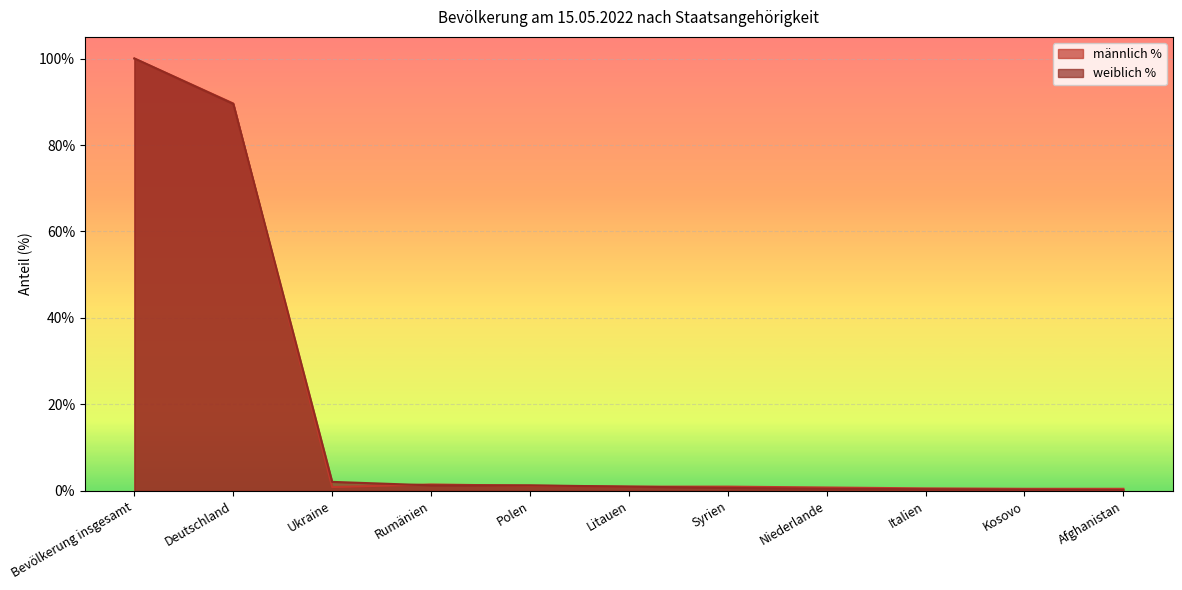

Where do weiblich % and männlich % first cross each other?

Deutschland and Ukraine